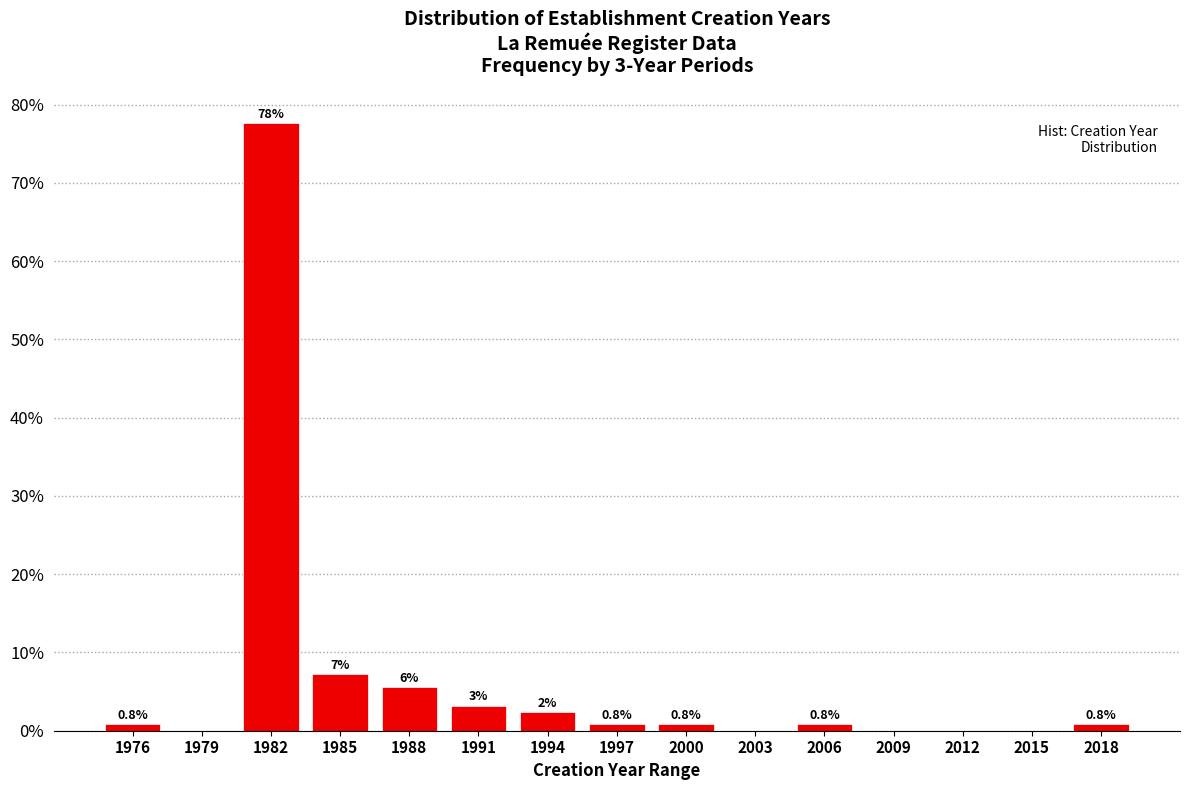

Reading left to right, transcribe all the data shown in this chart.

1976=0.8	1979=0.0	1982=77.6	1985=7.2	1988=5.6	1991=3.2	1994=2.4	1997=0.8	2000=0.8	2003=0.0	2006=0.8	2009=0.0	2012=0.0	2015=0.0	2018=0.8